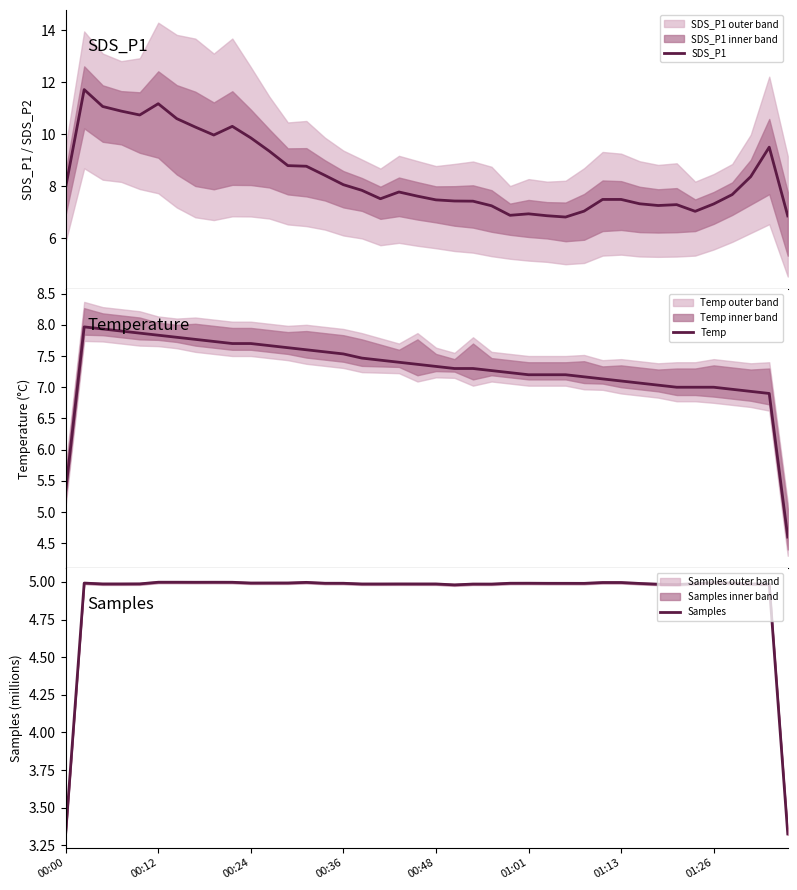

Which series has the widest spread of values?

SDS_P1